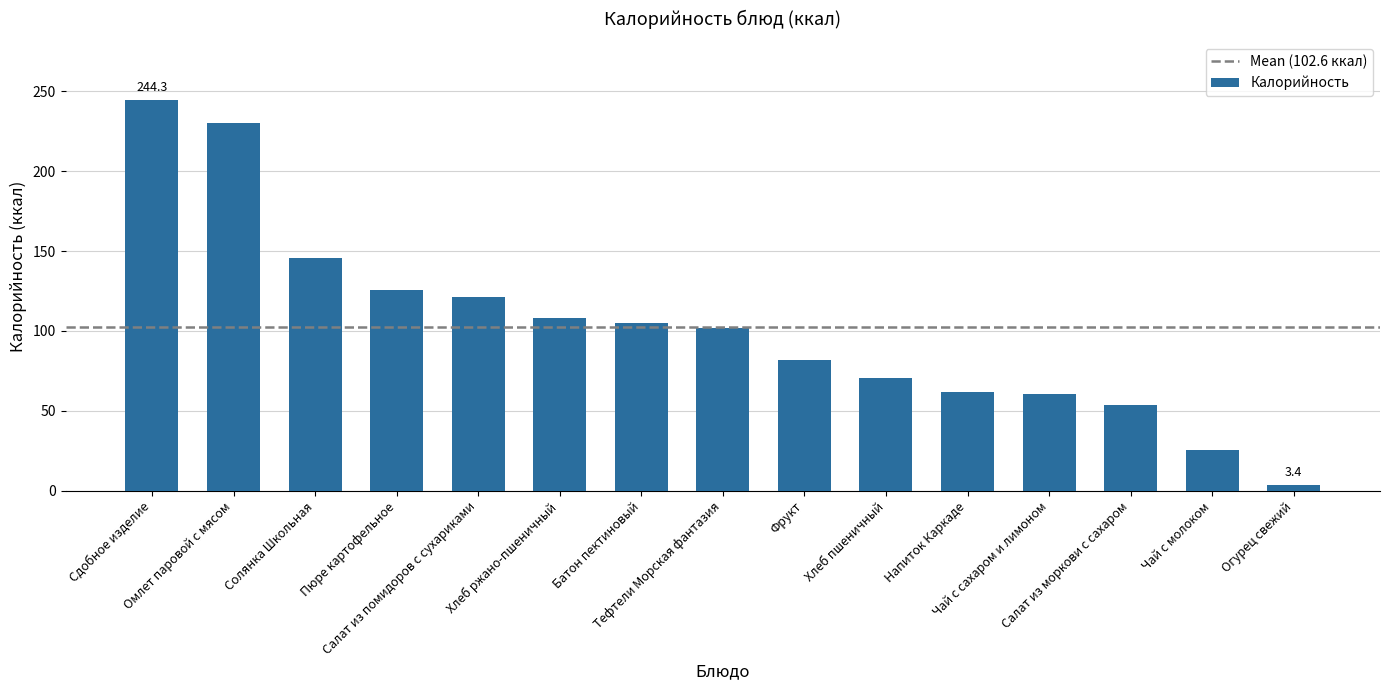

The chart shows a value of 135.1 at Фрукт. True or false?

False